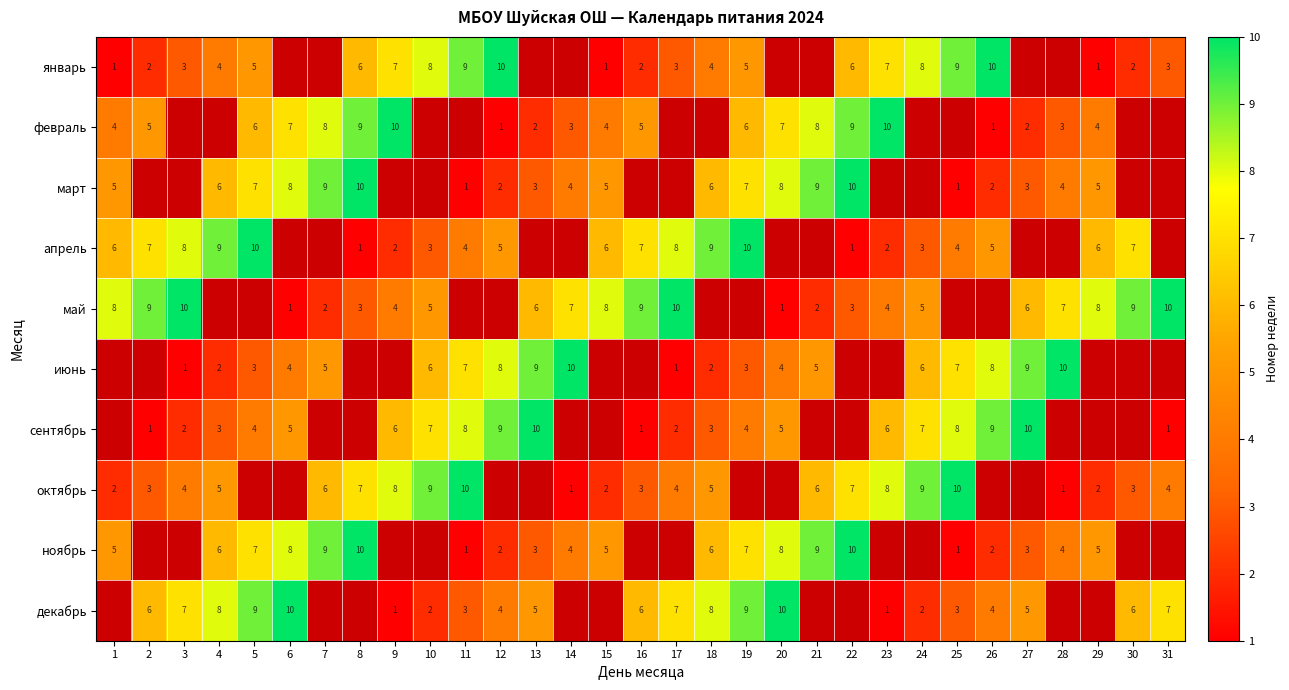

The value of ноябрь at 27 is 1.8. True or false?

False